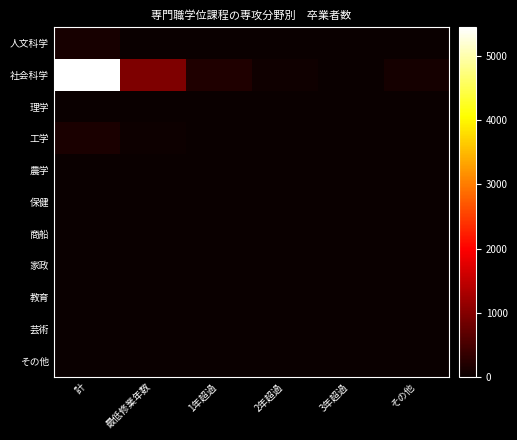

At 計, list the series in order from smallest to largest.

理学, 農学, 保健, 商船, 家政, 教育, 芸術, その他, 人文科学, 工学, 社会科学